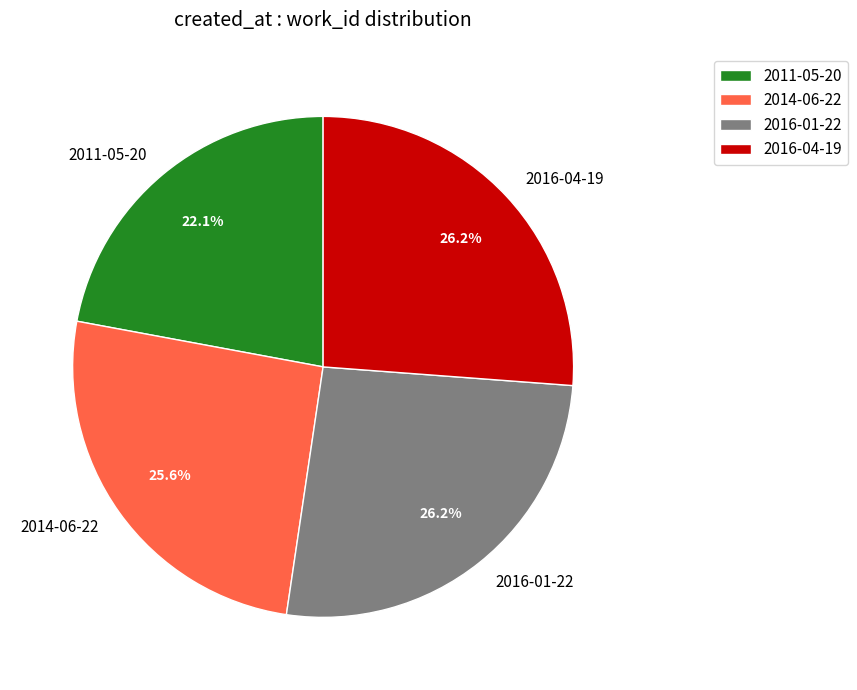

To the nearest percent, what is the average slice percentage?

25%